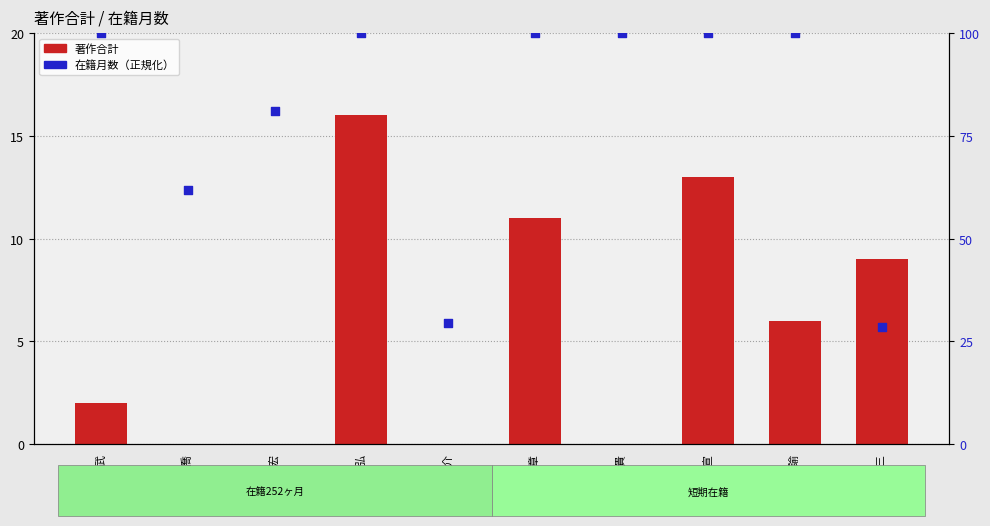

Which series reaches the minimum Y coordinate?

著作合計